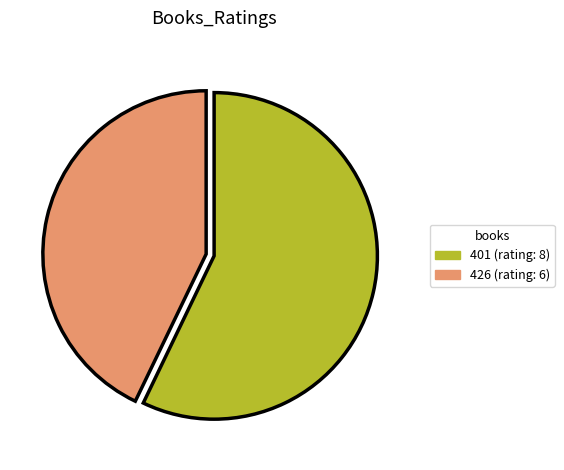

Is there any slice that represents more than half of the pie?

Yes